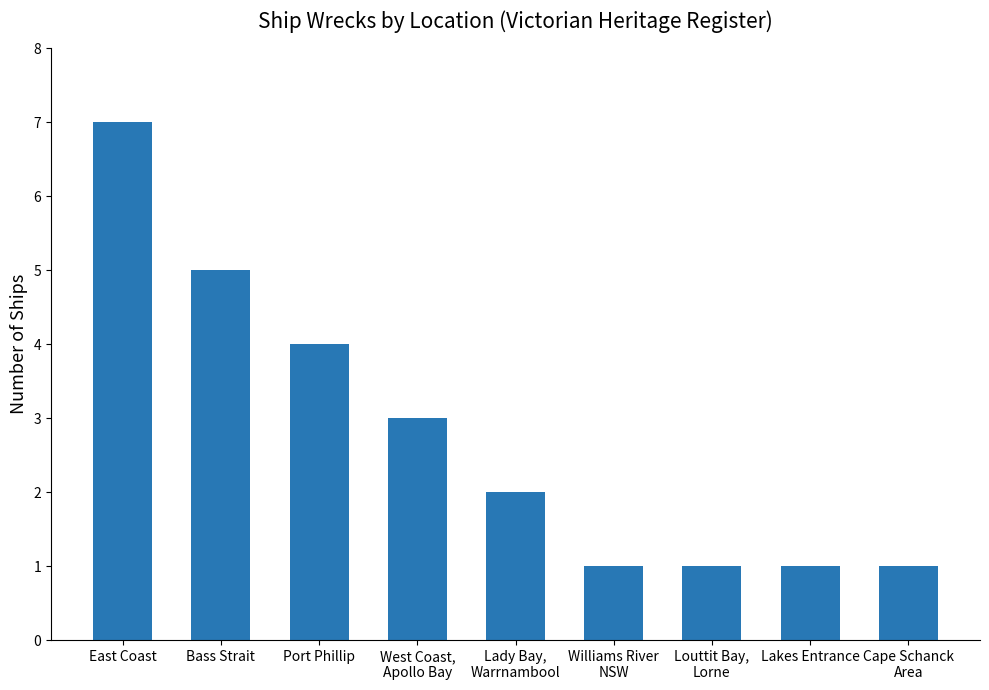

What is the smallest value displayed?

1